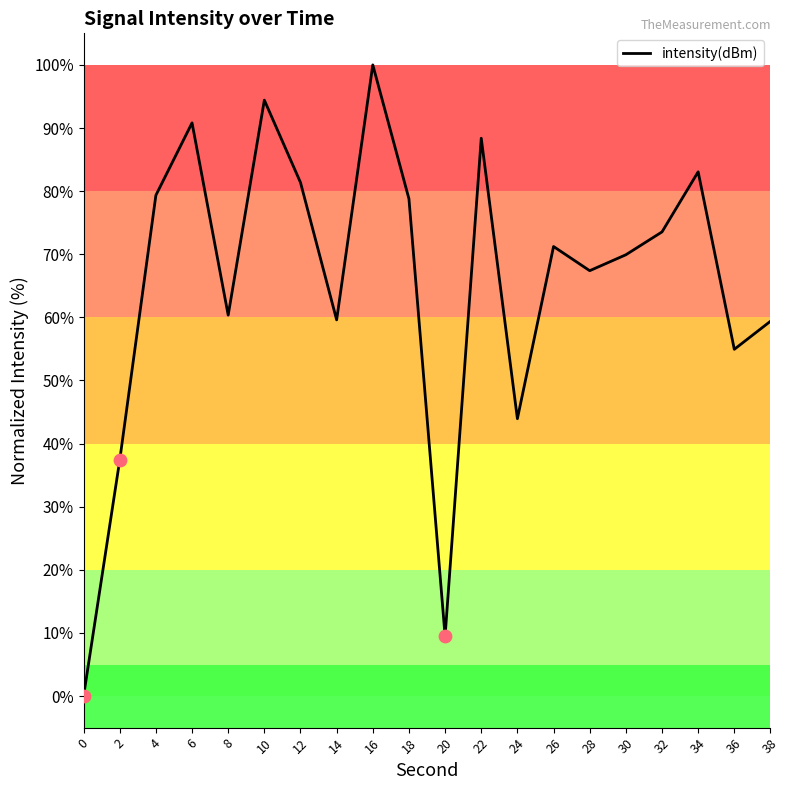

What is the change in value from 2 to 28?

+30.0